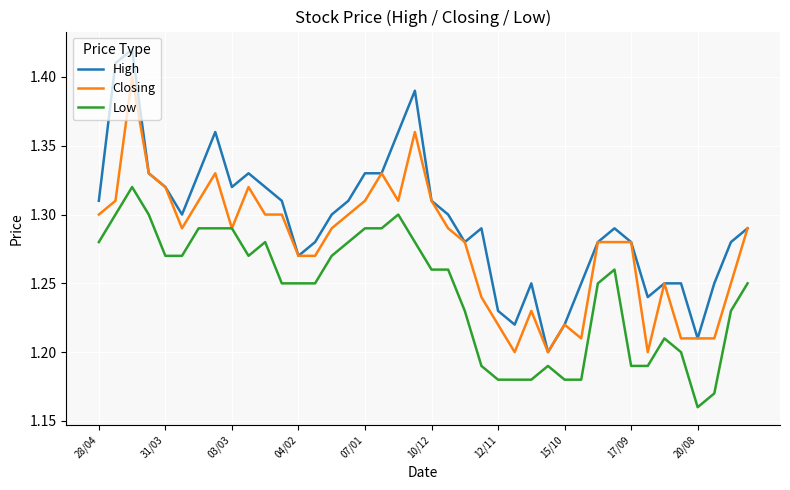

True or false: High and Low cross at least once.

False